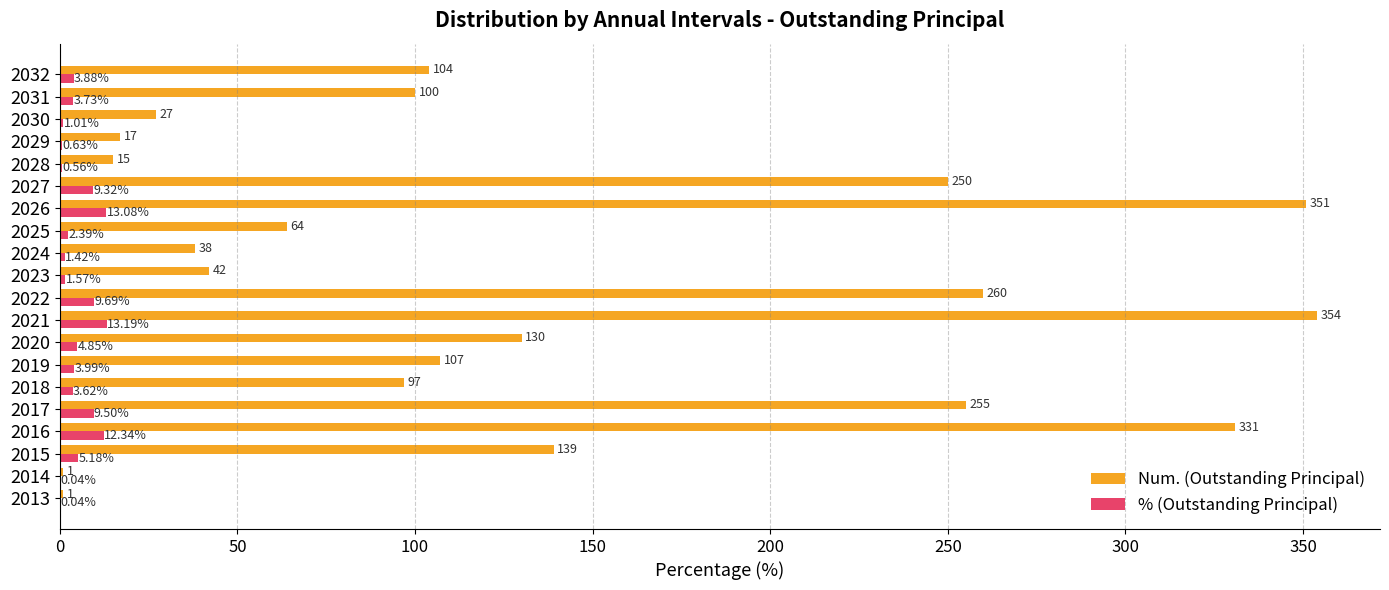

Which series changed the most between 2013 and 2019?

Num. (Outstanding Principal)